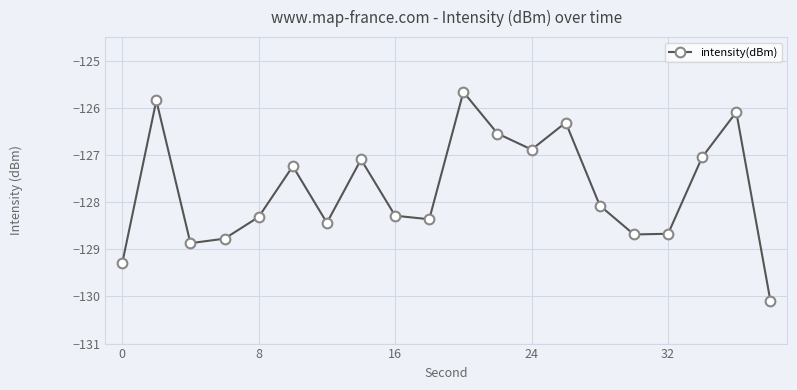

Does the chart have visible grid lines?

Yes